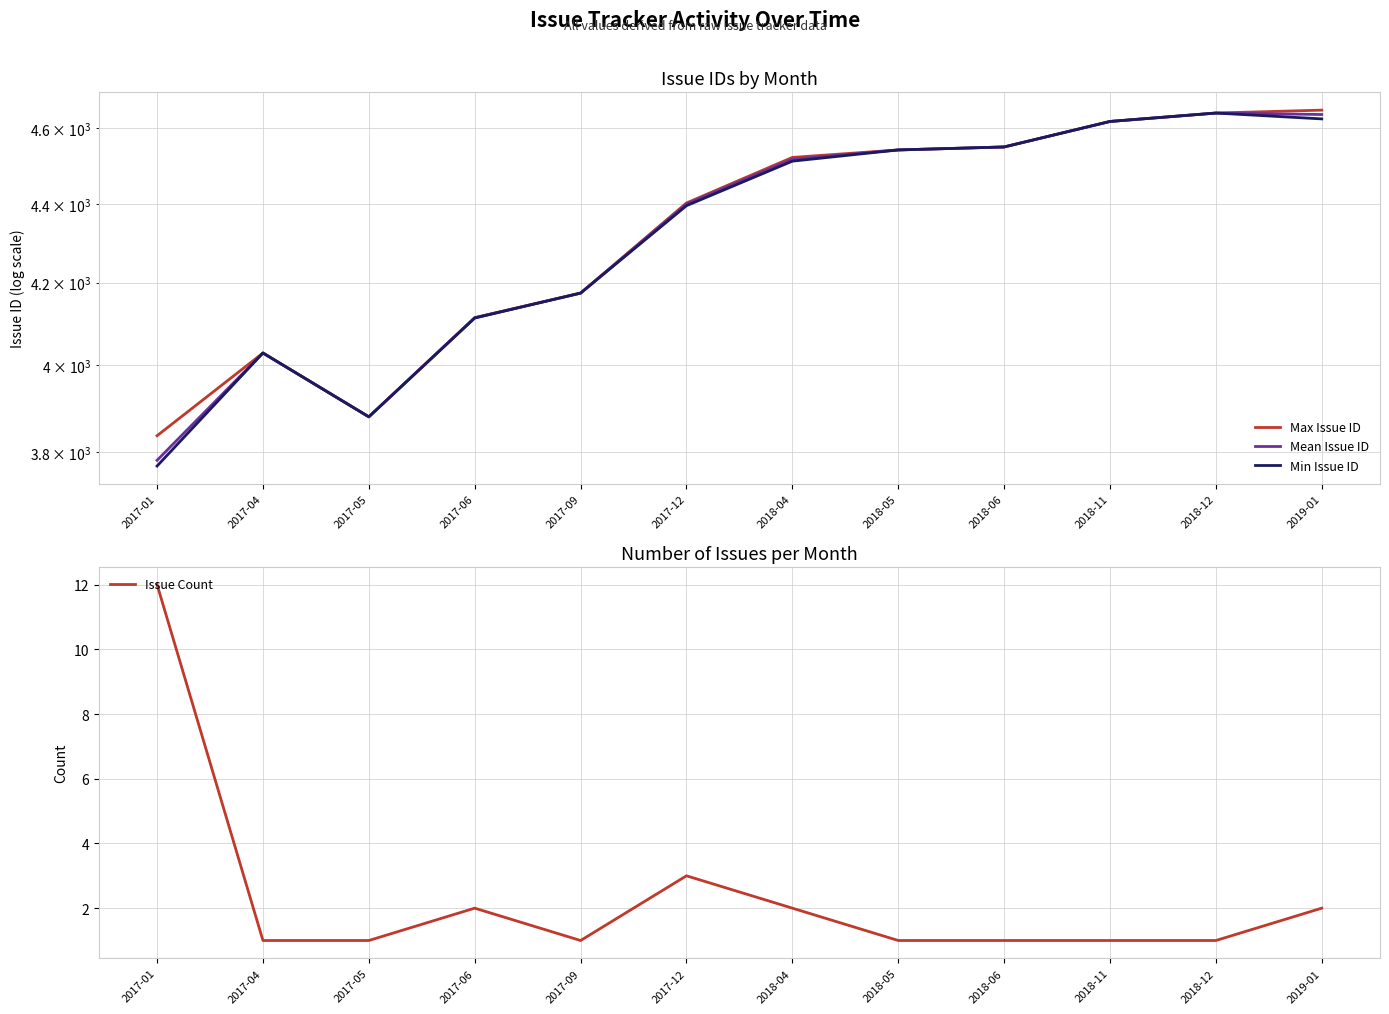

Reading right to left, transcribe all the data shown in this chart.

Max Issue ID: 4650.0	4642.0	4619.0	4550.0	4542.0	4522.0	4402.0	4174.0	4114.0	3880.0	4029.0	3837.0
Mean Issue ID: 4638.0	4642.0	4619.0	4550.0	4542.0	4517.0	4399.3	4174.0	4113.5	3880.0	4029.0	3781.7
Min Issue ID: 4626.0	4642.0	4619.0	4550.0	4542.0	4512.0	4395.0	4174.0	4113.0	3880.0	4029.0	3769.0
Issue Count: 2.0	1.0	1.0	1.0	1.0	2.0	3.0	1.0	2.0	1.0	1.0	12.0